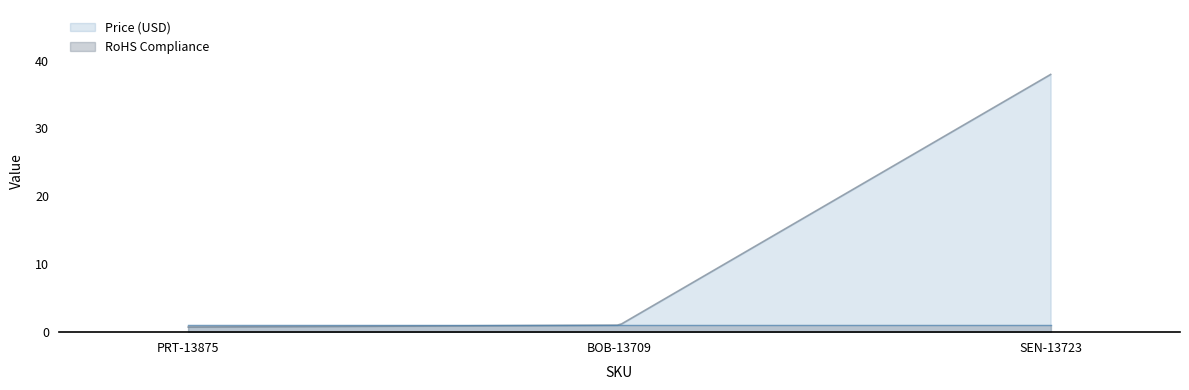

Count the number of categories in the chart.

200